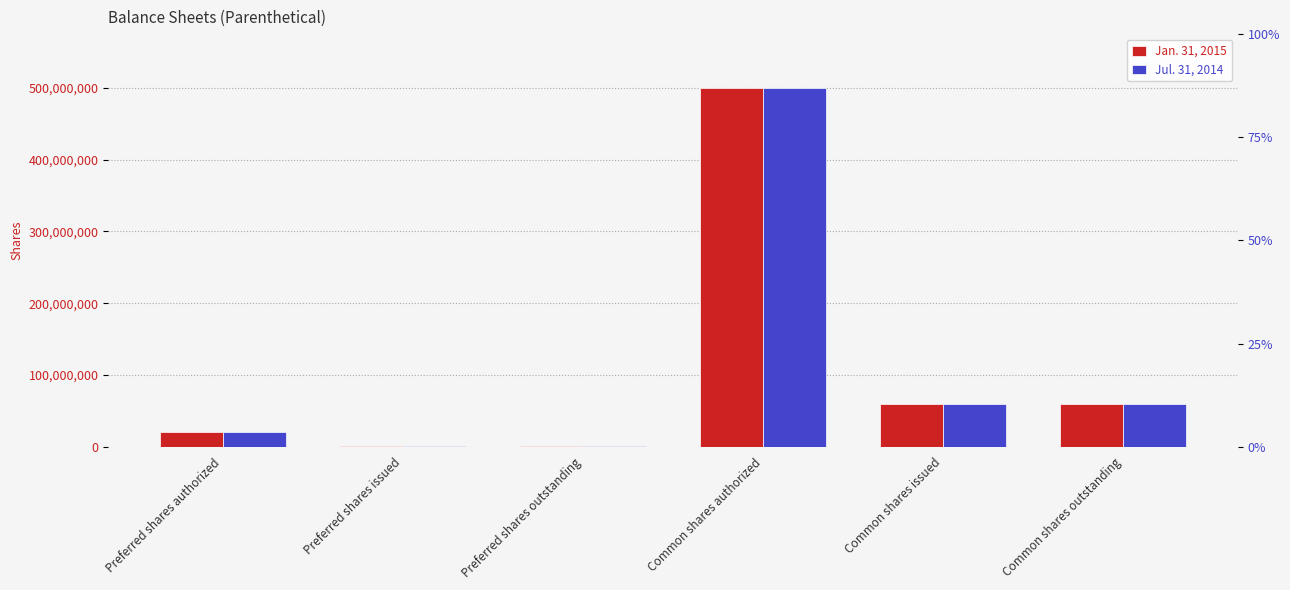

At how many categories does at least one series exceed 262396386?

1